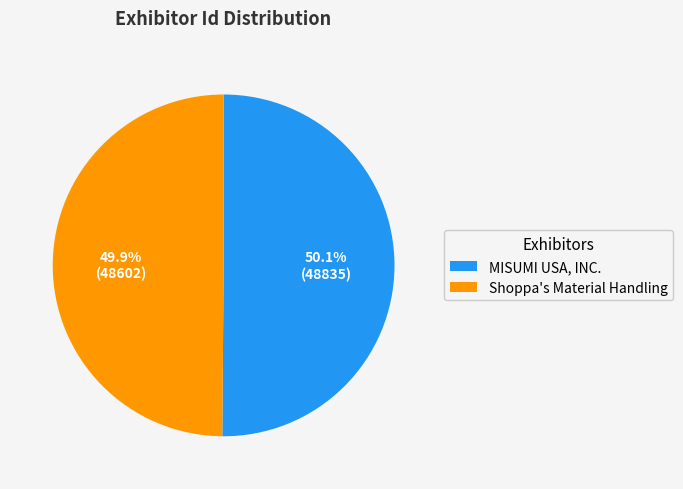

Is there any slice that represents more than half of the pie?

Yes